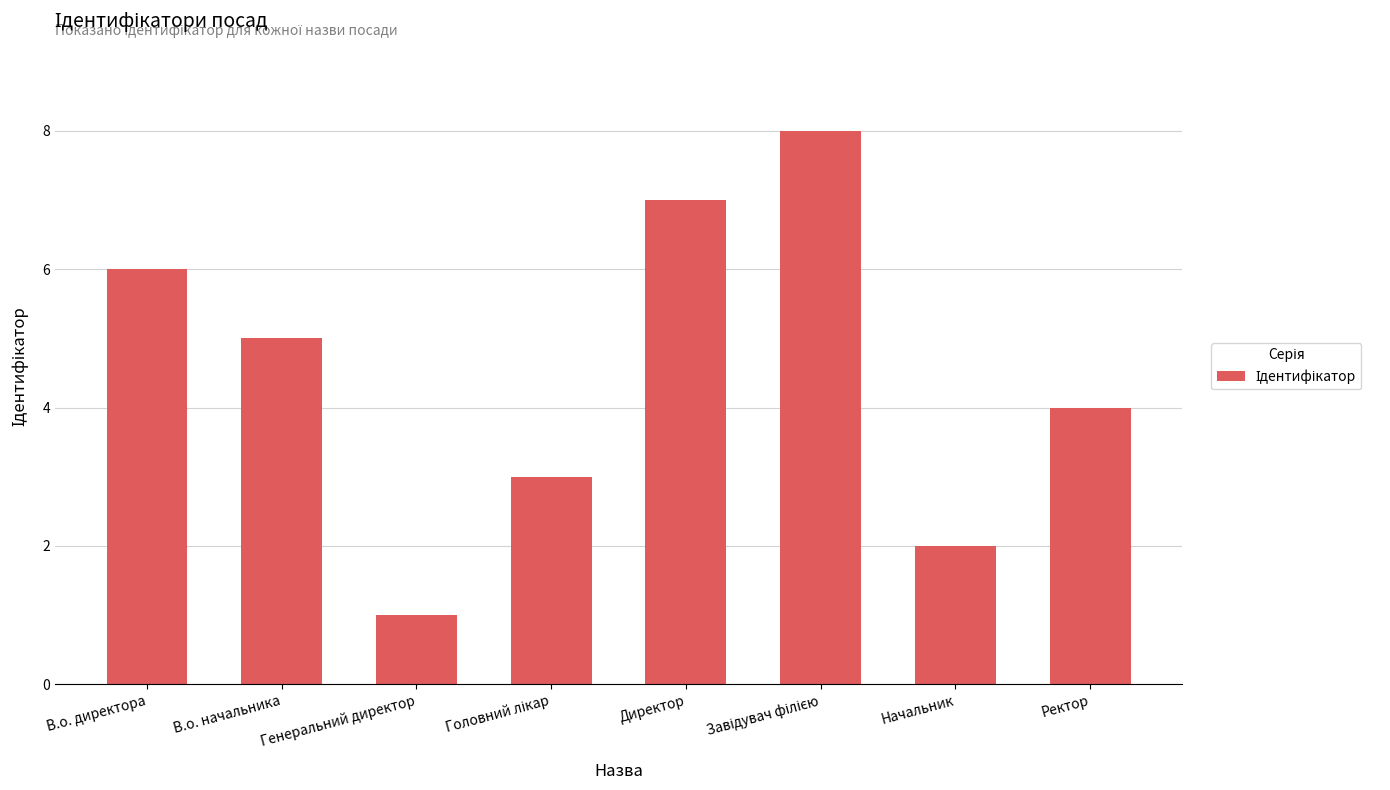

What is the sum of the values at Ректор and В.о. директора?

10